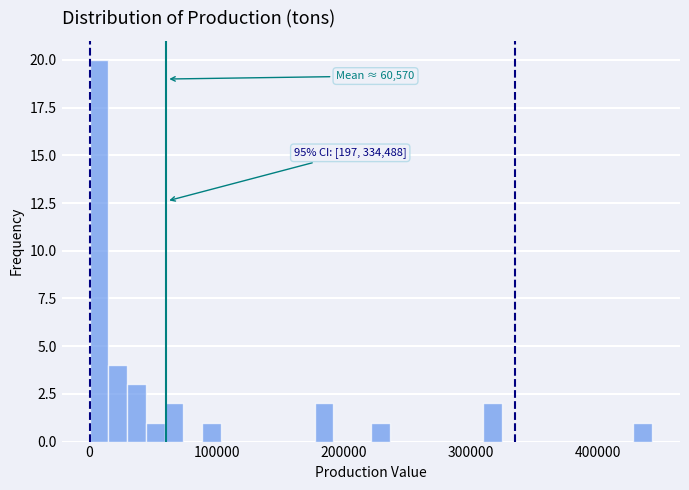

Read against the x-axis, roughly where is the centre of the tallest bar?

10000